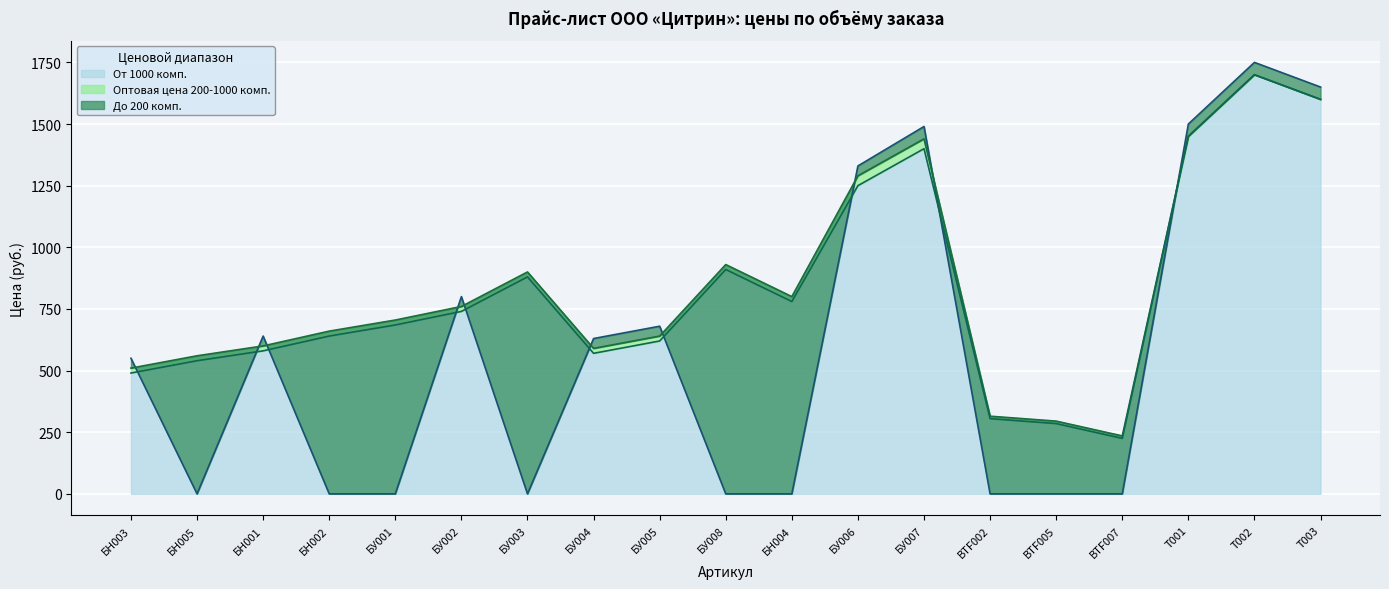

True or false: Оптовая цена 200-1000 комп. and От 1000 комп. intersect in this chart.

False